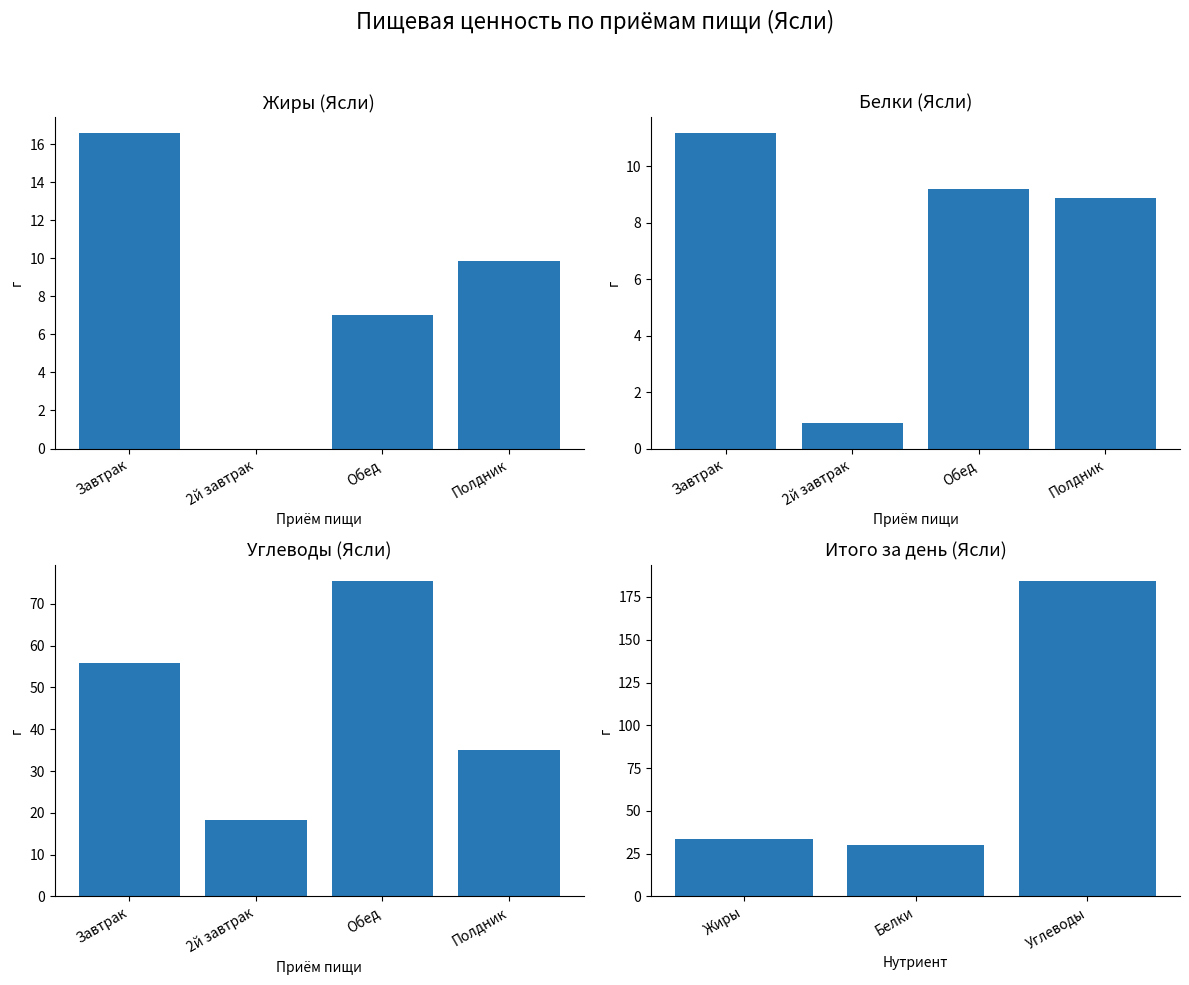

At which label does Жиры (Ясли) reach its peak?

Завтрак